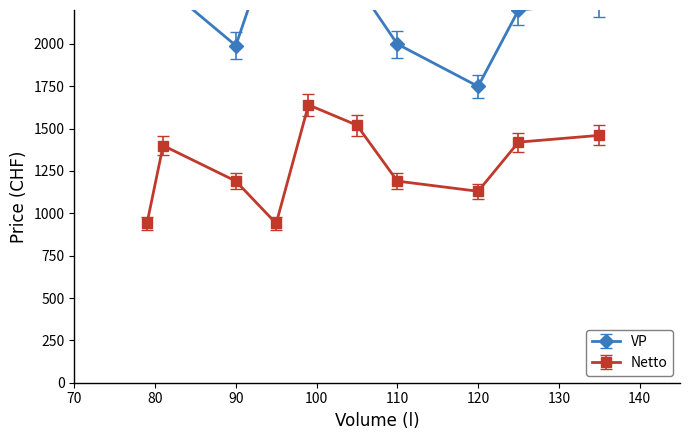

List the series in order of their overall mean, lowest first.

Netto, VP